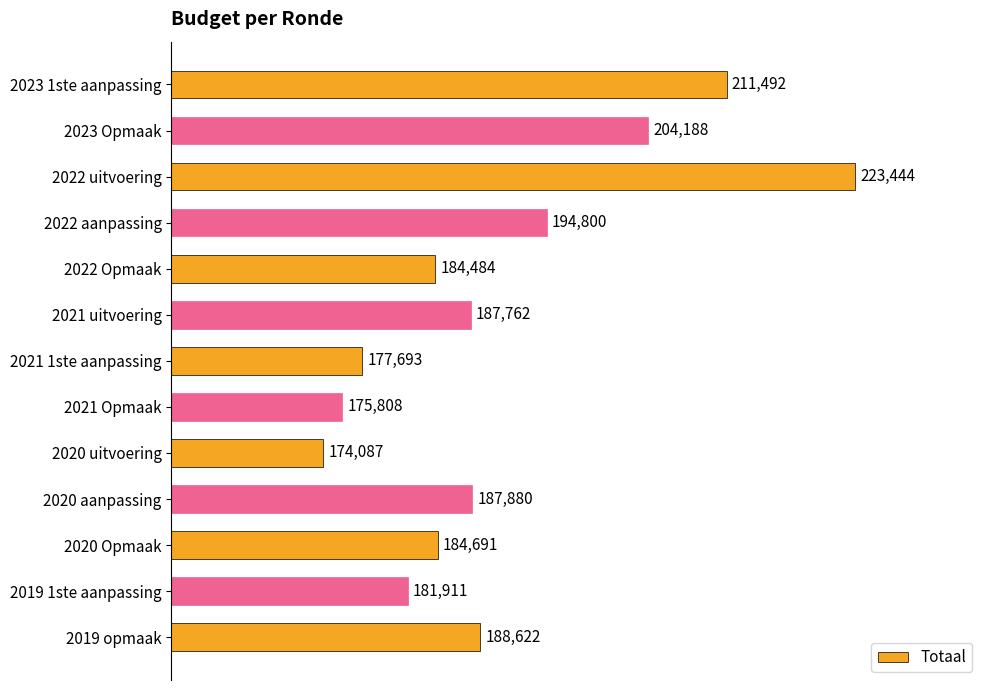

What is the label of the 4th bar from the bottom?

2020 aanpassing